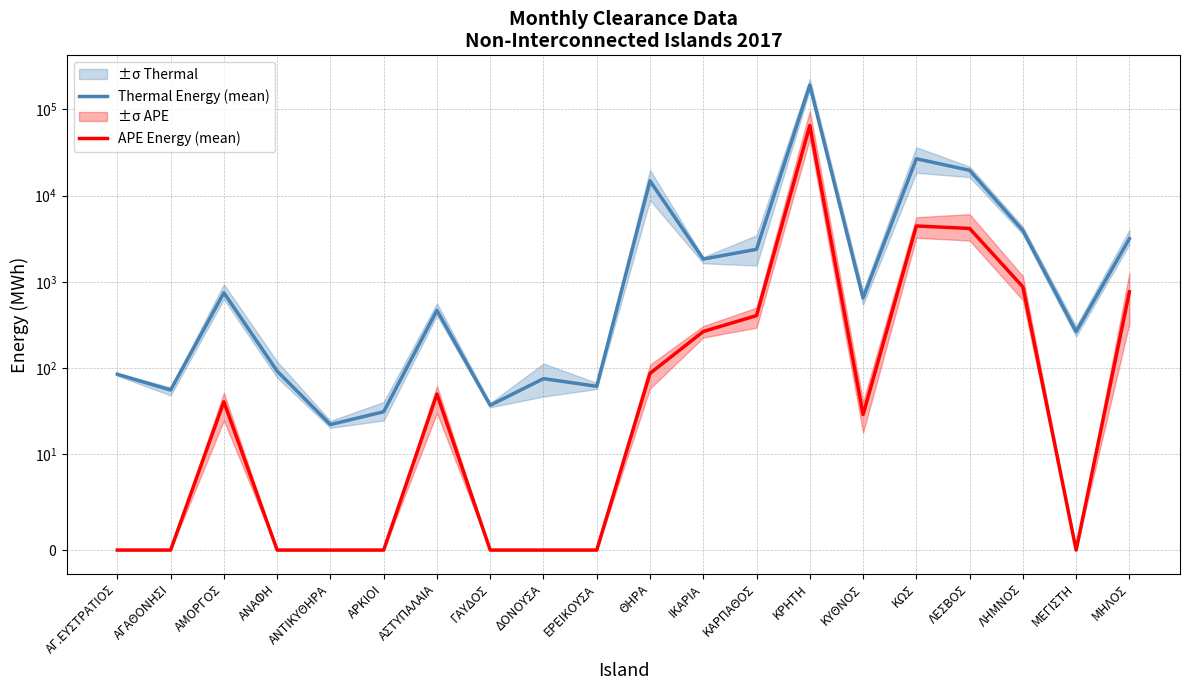

What position from the left is ΙΚΑΡΙΑ?

12